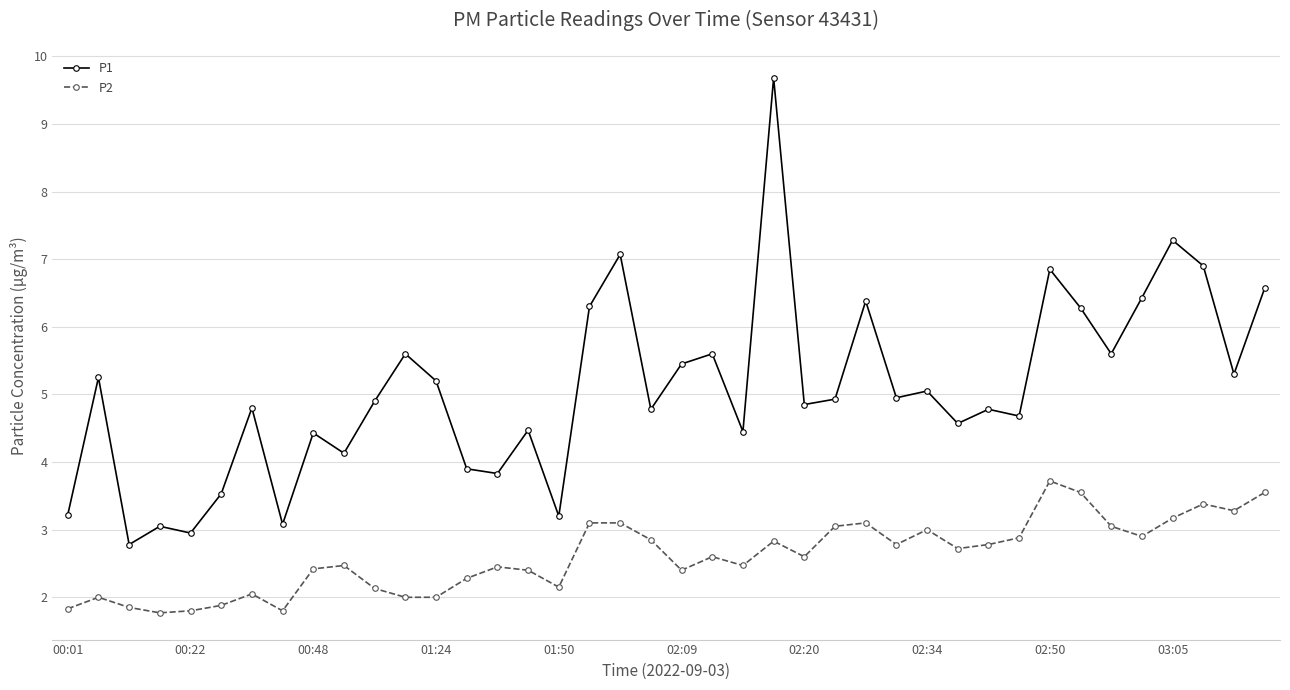

Rank the series by their maximum value, from lowest to highest.

P2, P1